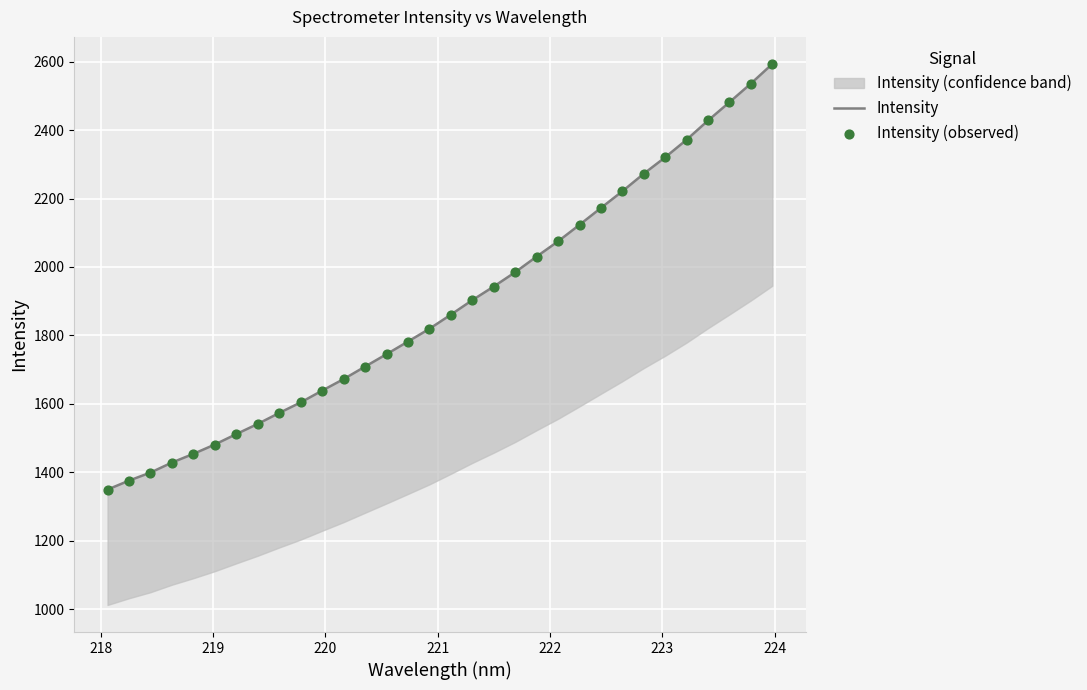

Which series has the widest spread of Y values?

Intensity